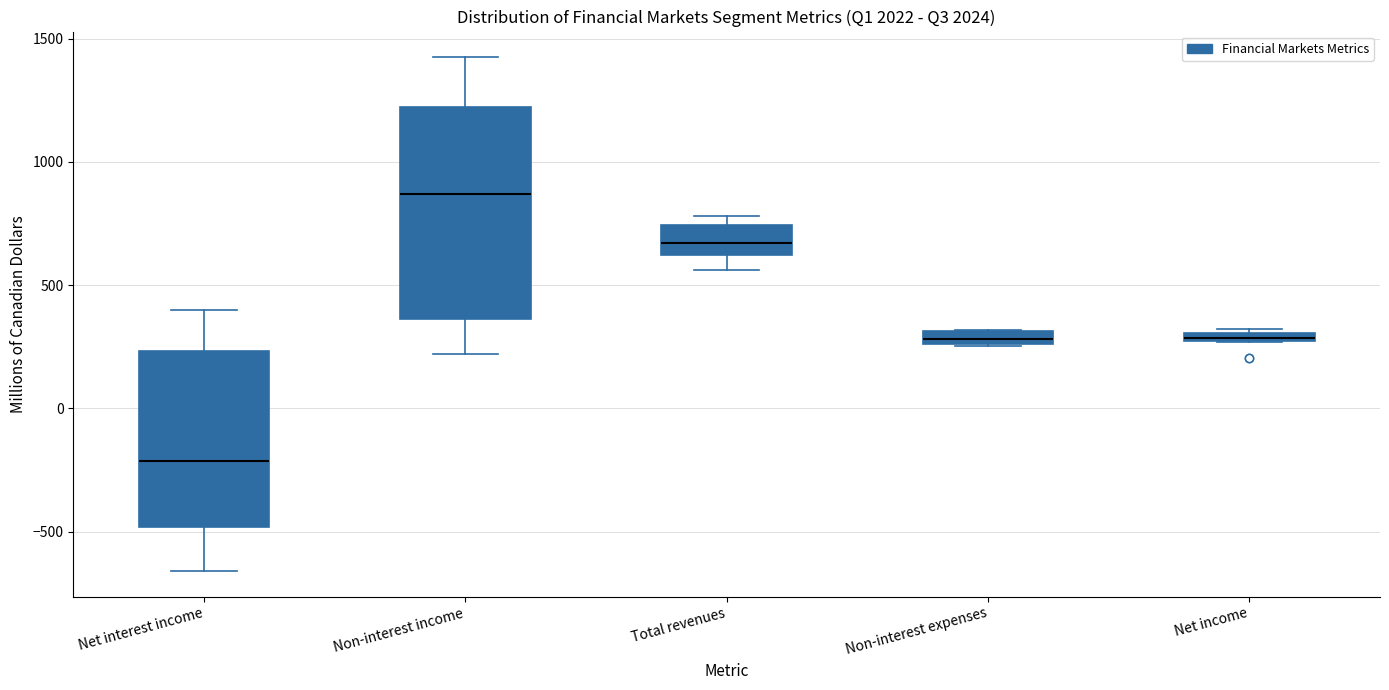

Comparing the boxes themselves (not the whiskers), which one is the tallest?

Non-interest income